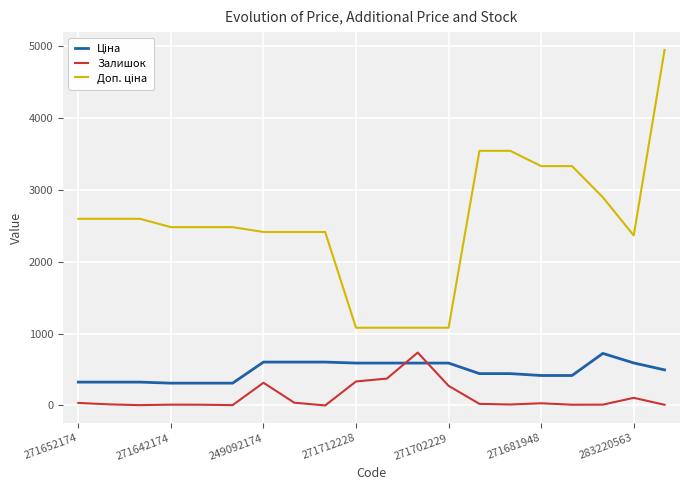

What is the maximum value for Залишок?

736.0